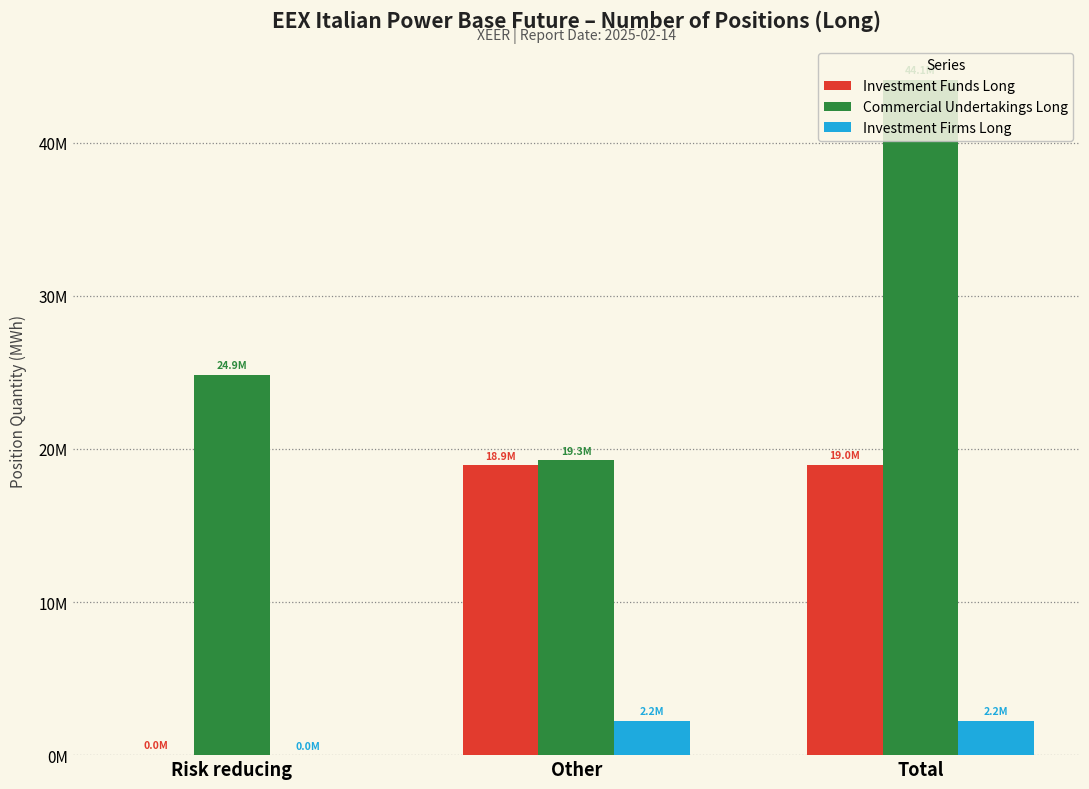

What is the lowest value of the Commercial Undertakings Long series?

19269979